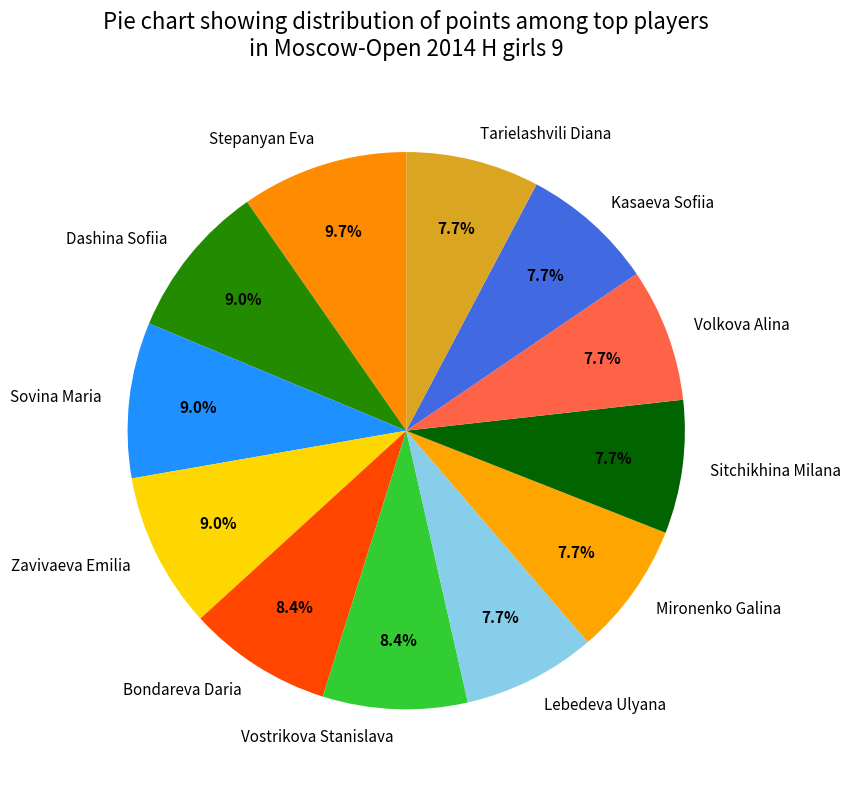

Approximately how many times larger is the value at Kasaeva Sofiia compared to Dashina Sofiia?

0.9